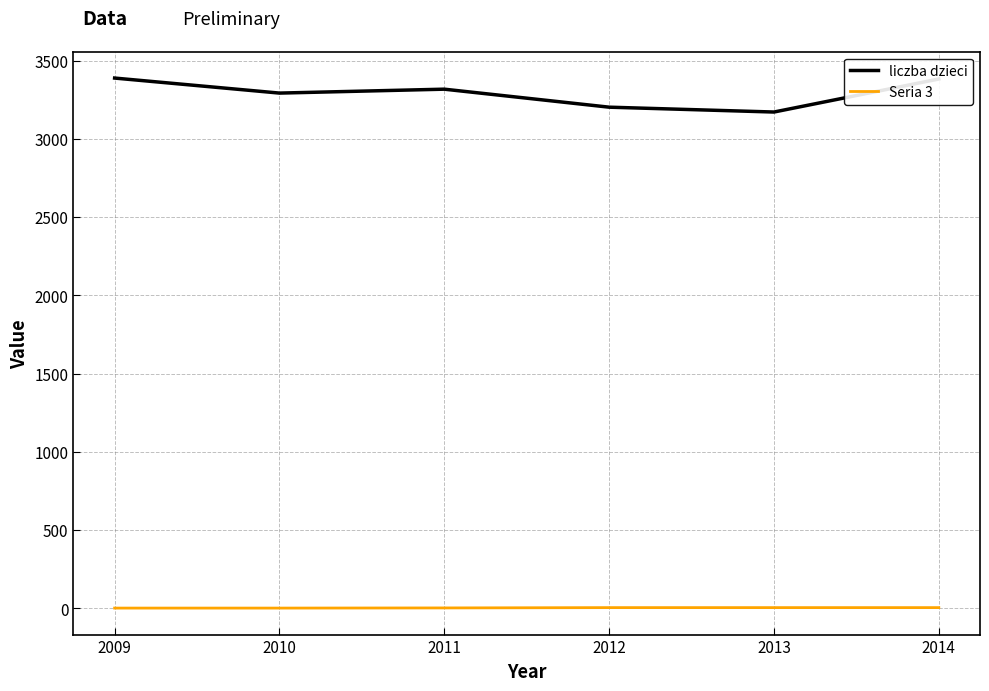

The liczba dzieci series shows 1475 at 2013. True or false?

False